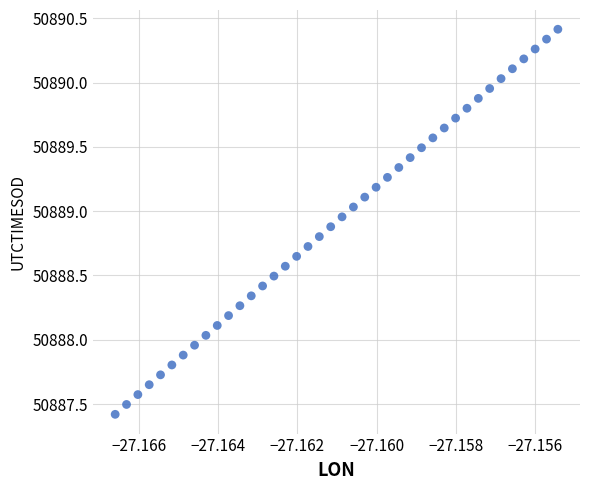

What is the range of Y values (max minus min)?

3.0